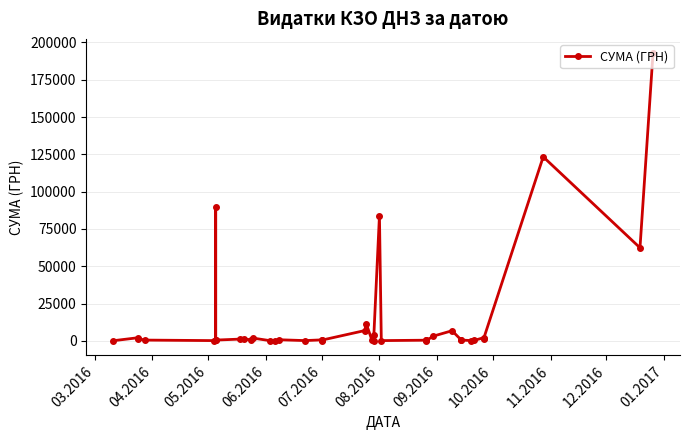

How many points are lower than both their immediate neighbors (excluding endpoints)?

12